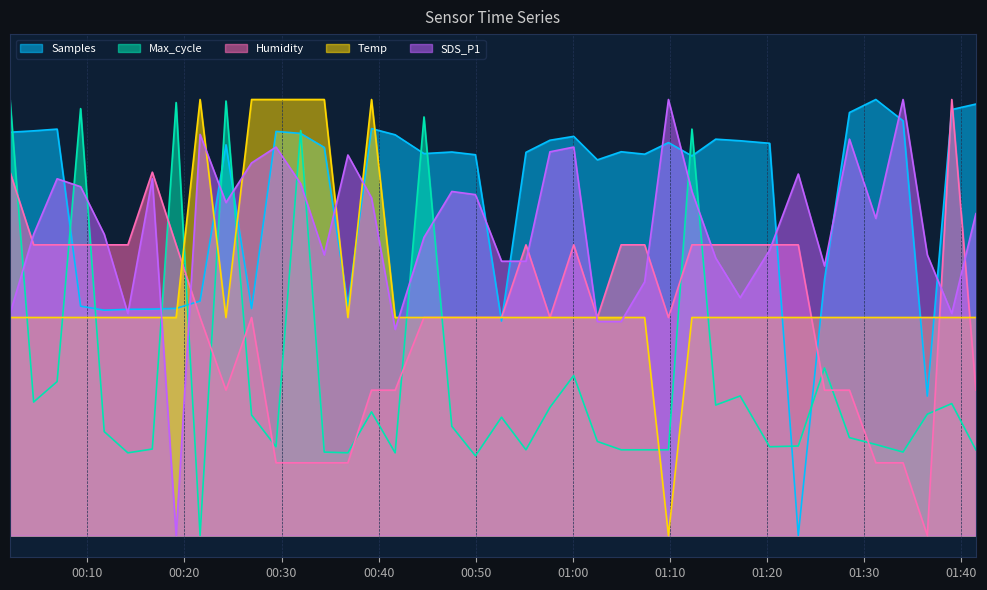

After their last crossing, which series has the higher values: SDS_P1 or Temp?

SDS_P1